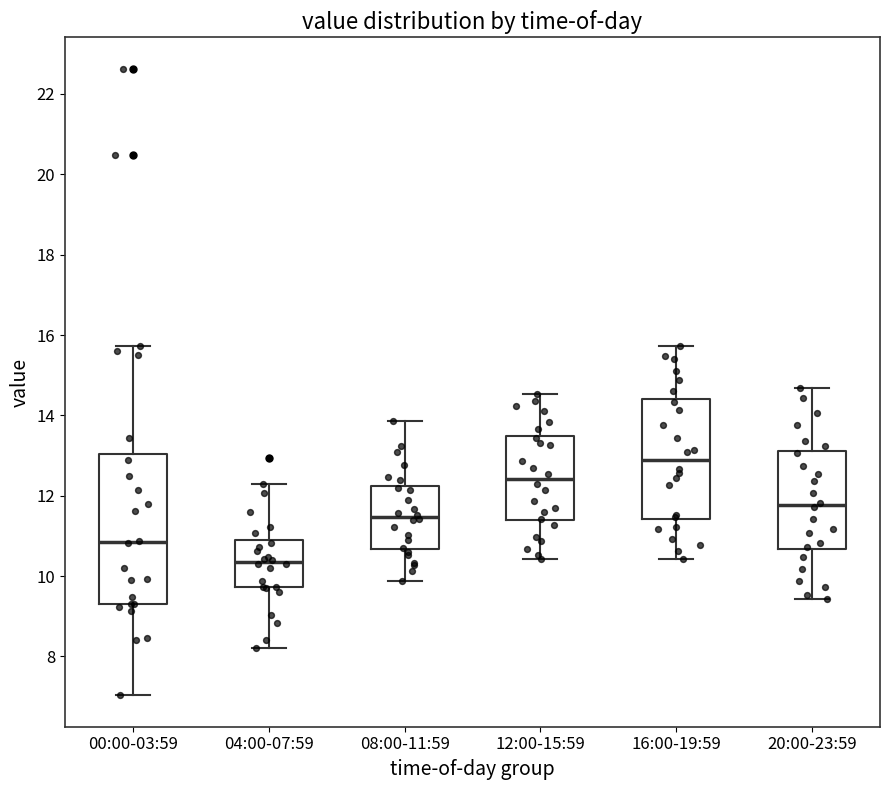

Reading left to right, transcribe this box plot: for each box, give where its median line is, the range the box spans, and where its two whiskers end, as read against the y-axis. The values are not printed on the chart, so give them approximately, as read against the axis.

00:00-03:59: median 10.8, box 9.4 to 13.0, whiskers 7.0 to 15.8
04:00-07:59: median 10.4, box 9.8 to 10.8, whiskers 8.2 to 12.4
08:00-11:59: median 11.4, box 10.6 to 12.2, whiskers 9.8 to 13.8
12:00-15:59: median 12.4, box 11.4 to 13.4, whiskers 10.4 to 14.6
16:00-19:59: median 12.8, box 11.4 to 14.4, whiskers 10.4 to 15.8
20:00-23:59: median 11.8, box 10.6 to 13.2, whiskers 9.4 to 14.6